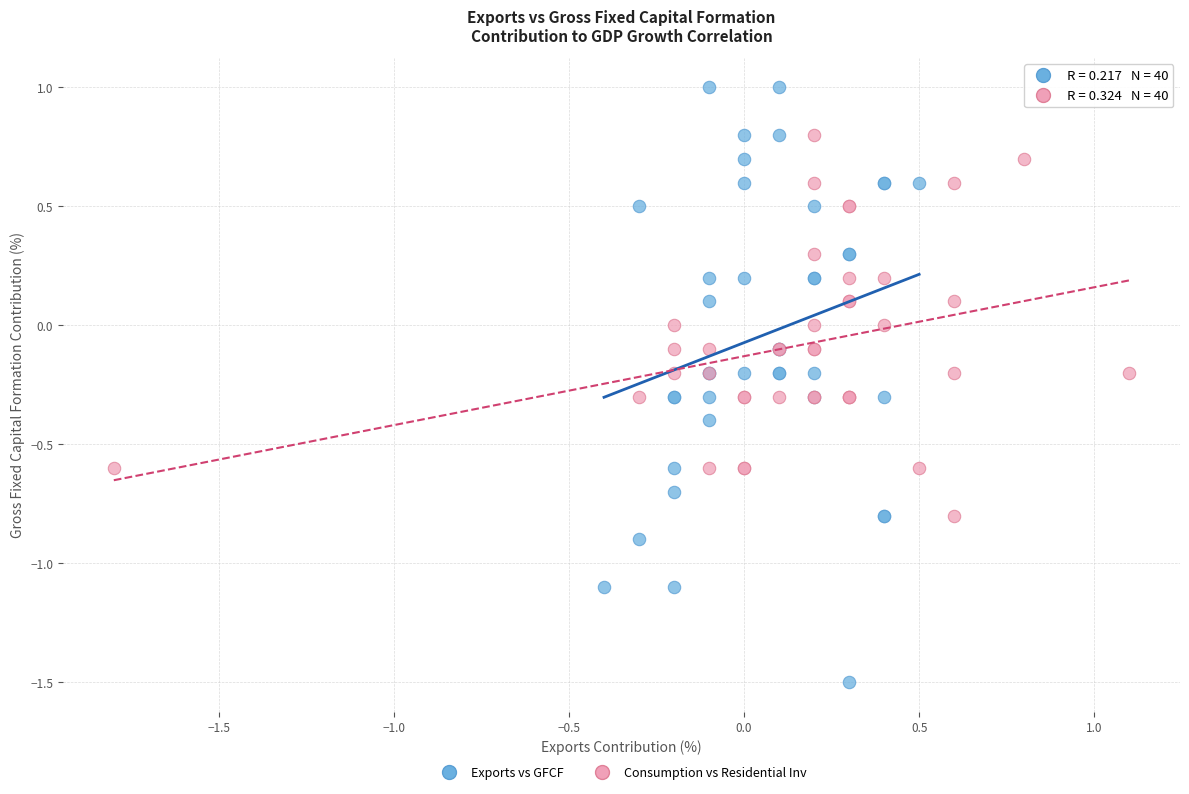

Which series contains the highest Y value?

Exports vs GFCF